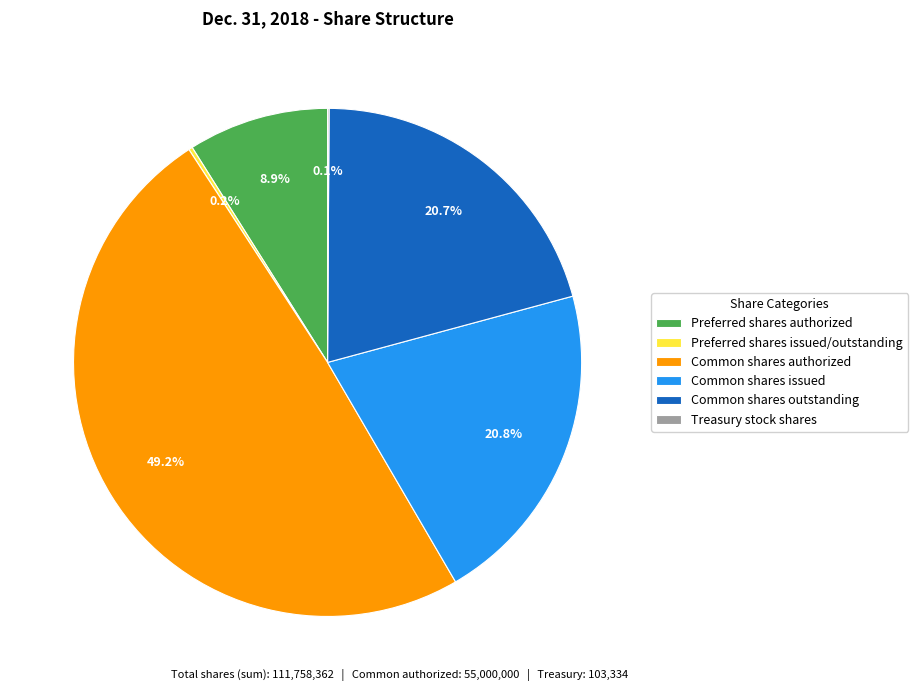

Is there any slice that represents more than half of the pie?

No